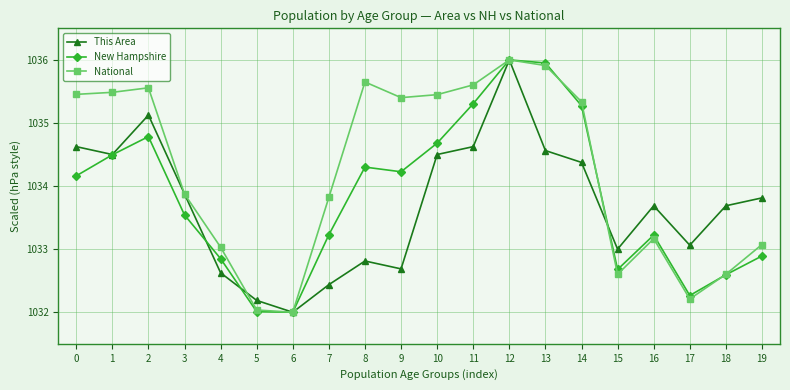

What is the spread (max minus min) of values at 11?

1.0